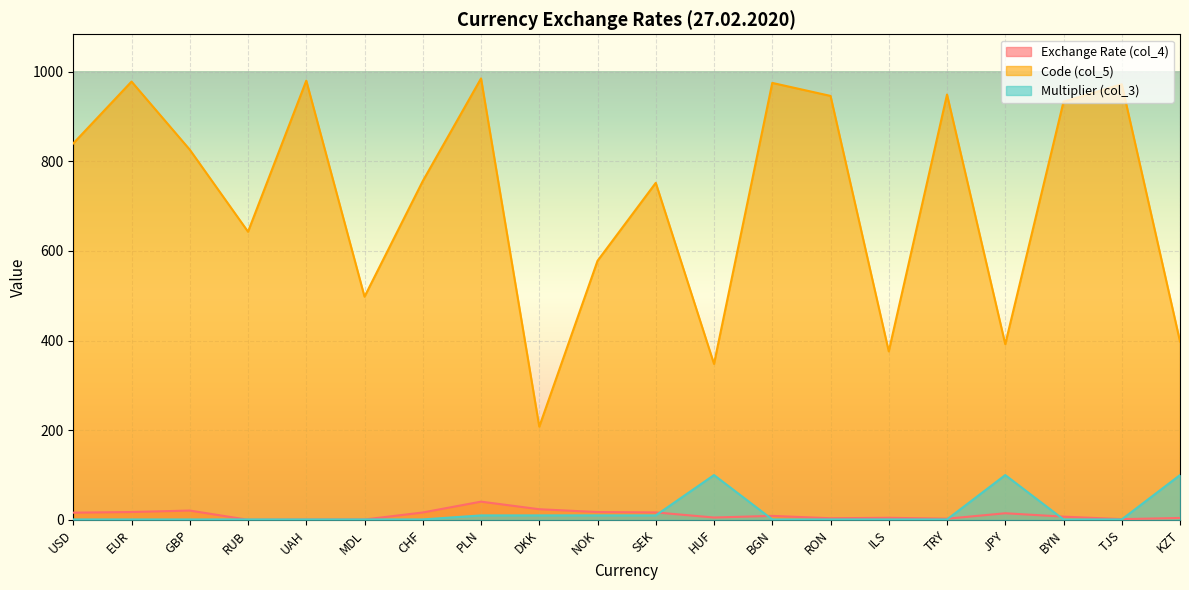

True or false: Code (col_5) and Exchange Rate (col_4) cross at least once.

False